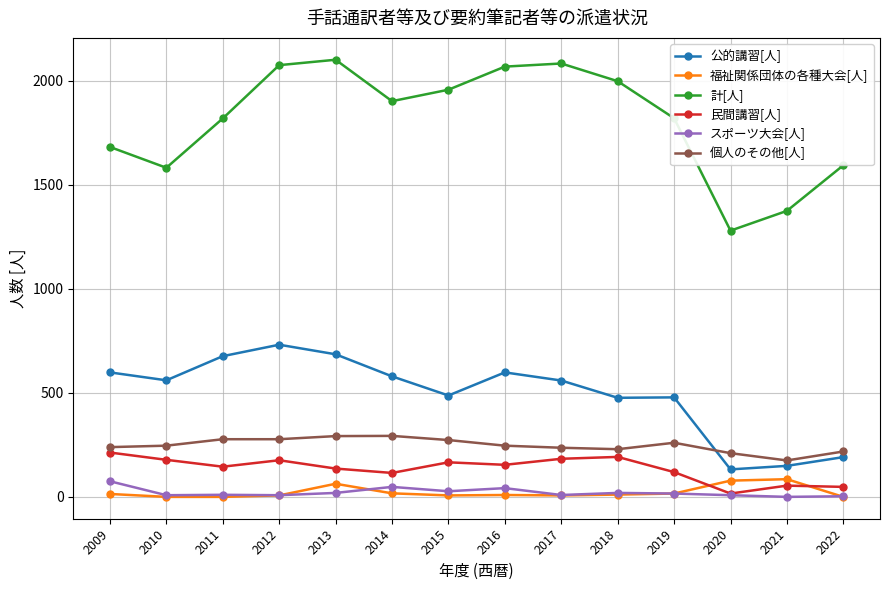

Which series has the largest total across all categories?

計[人]